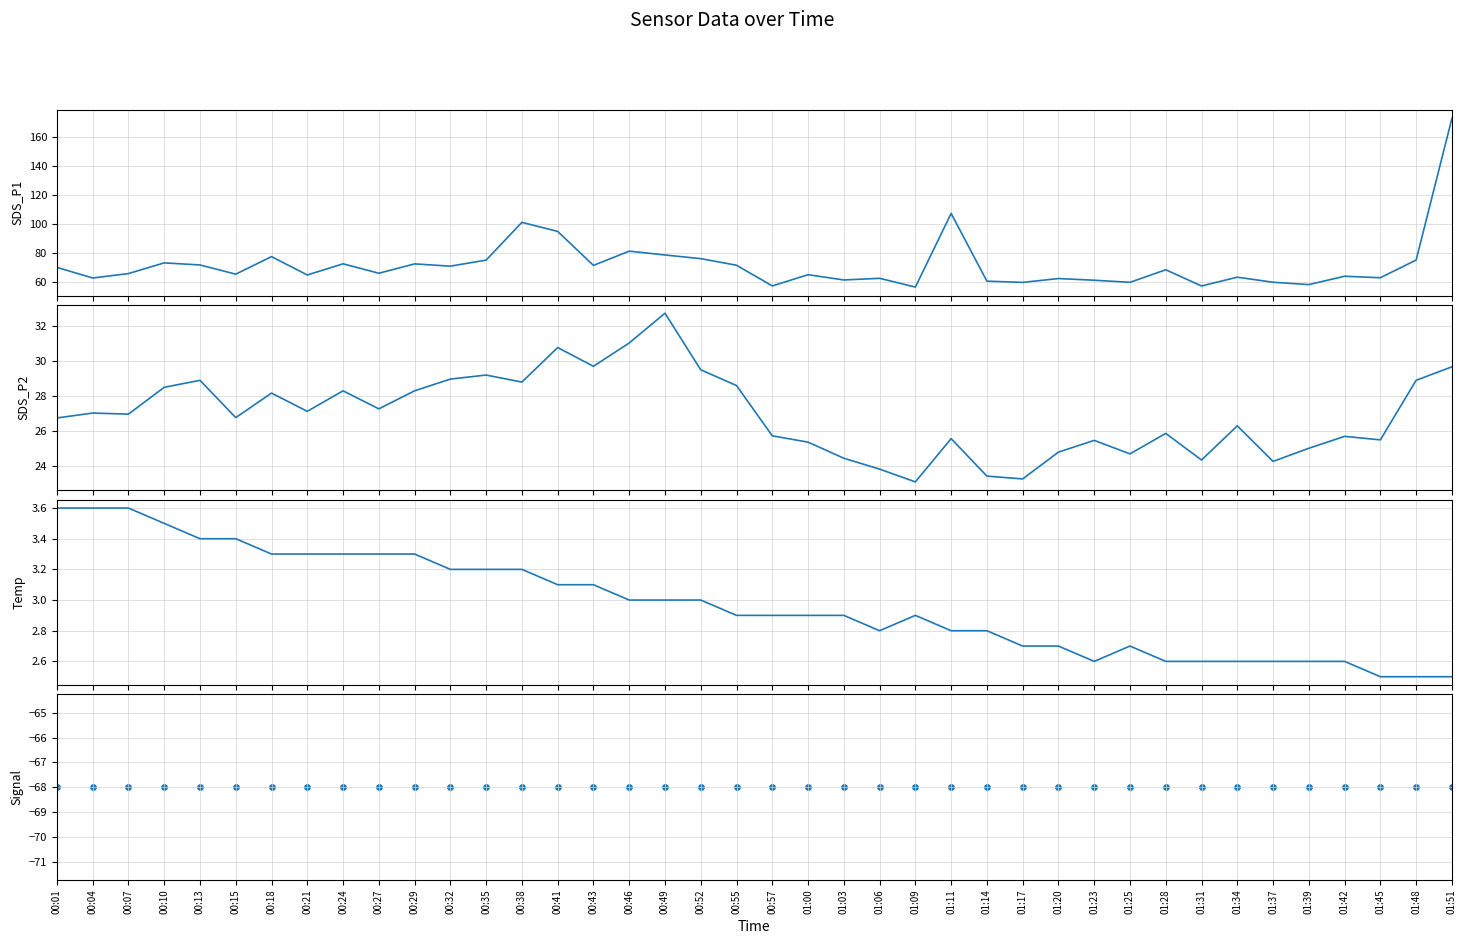

Which series reaches the minimum Y coordinate?

Signal